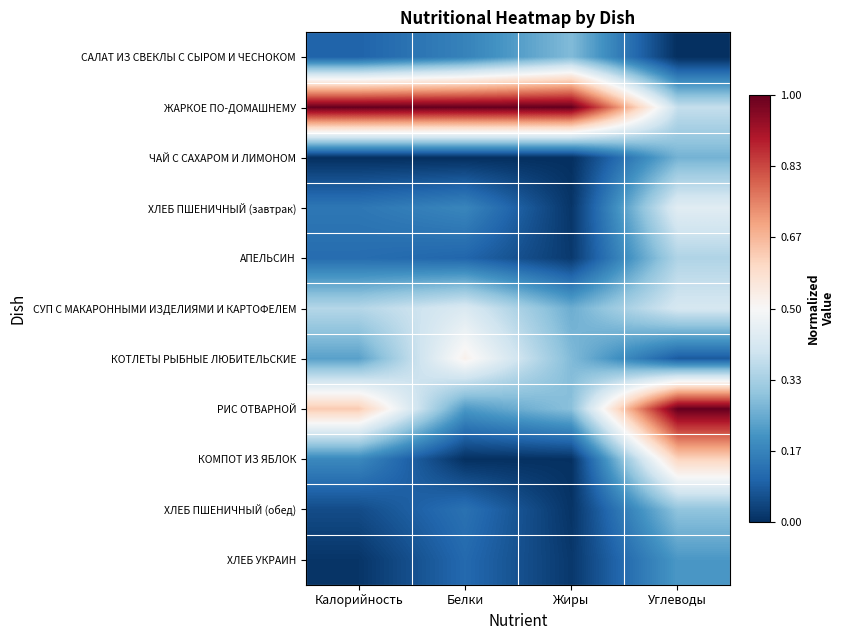

Count the number of data series in this chart.

11